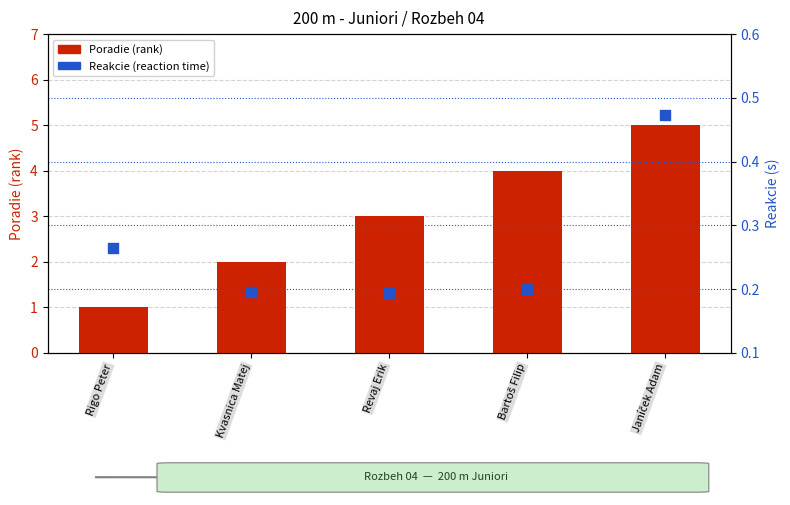

What is the total value across all series at Janíček Adam?

5.5